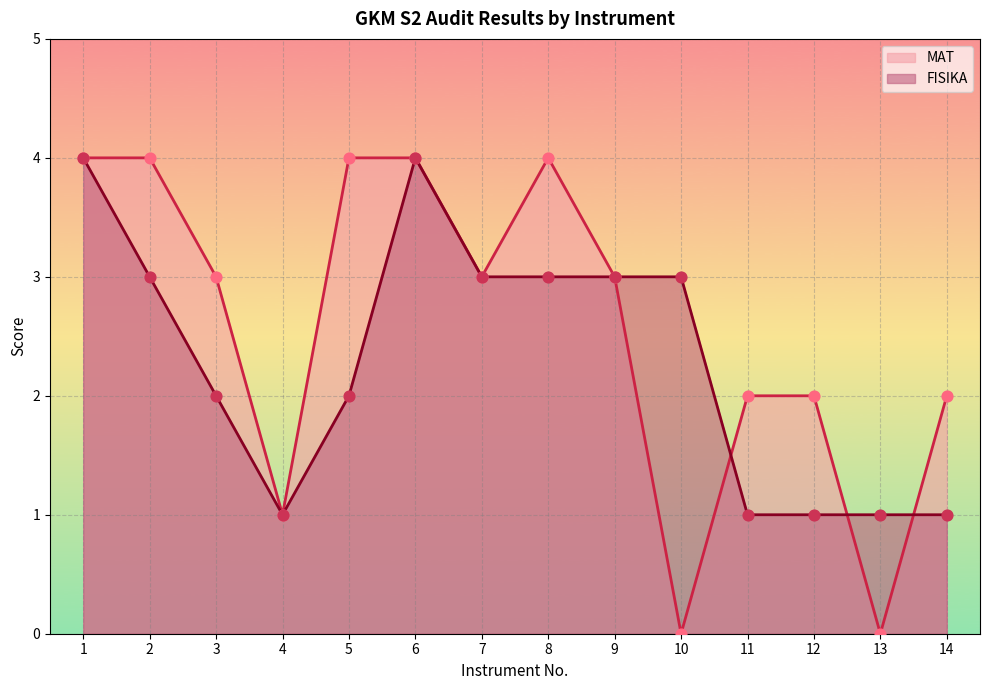

At which category is the sum across all series the highest?

1